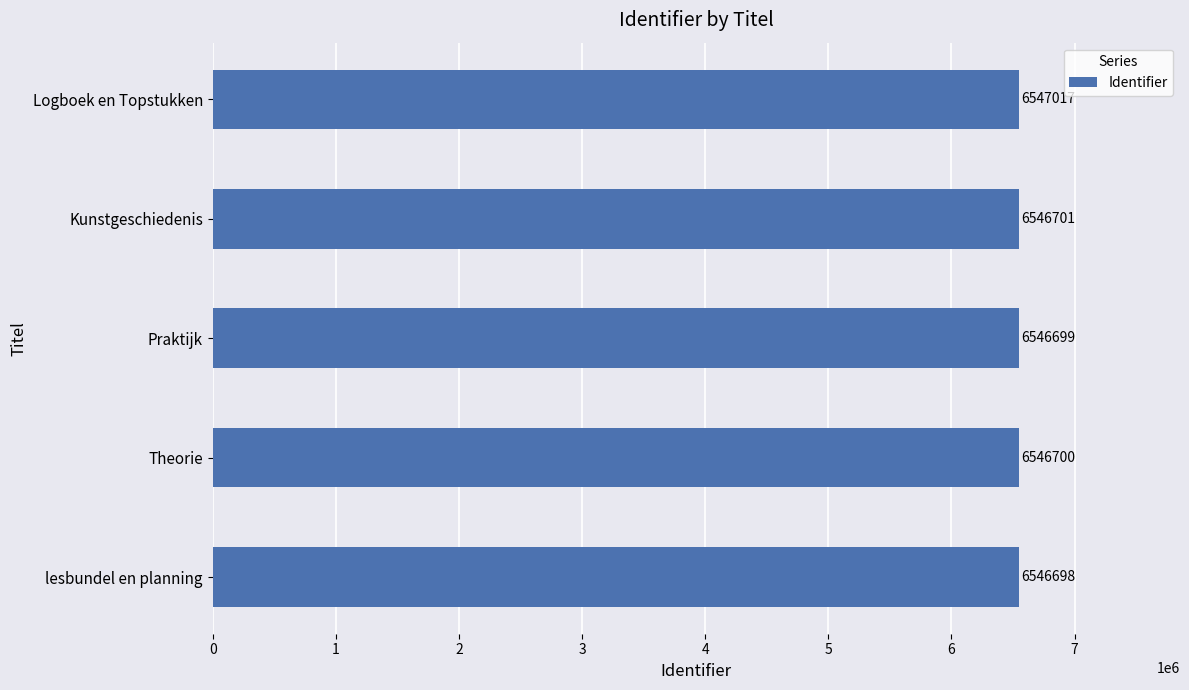

Which has a higher value, Kunstgeschiedenis or Logboek en Topstukken?

Logboek en Topstukken